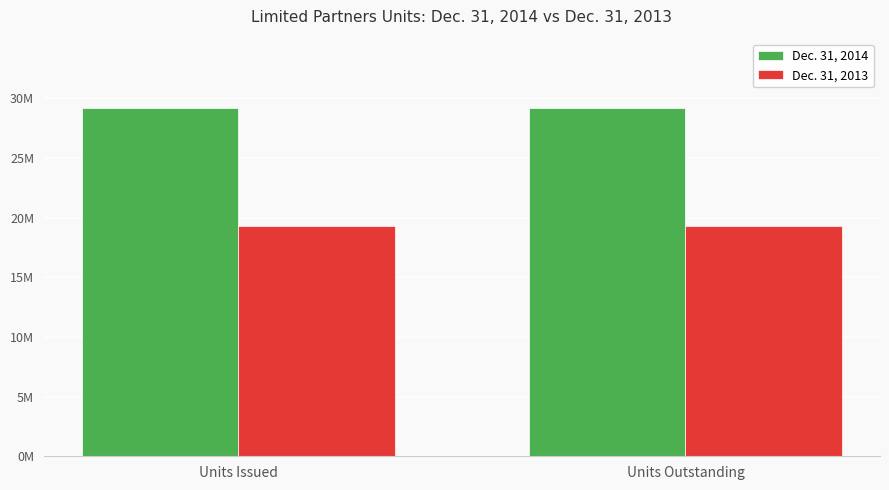

Which has a higher value, Units Issued or Units Outstanding?

Units Issued